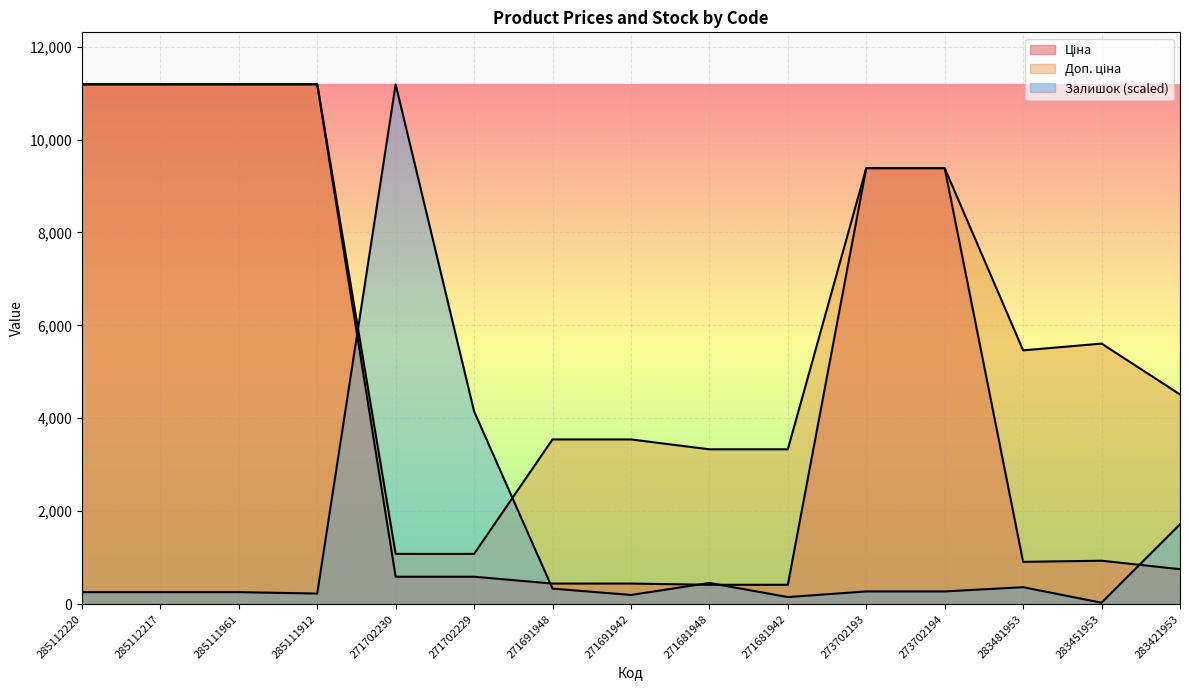

What is the highest value of the Ціна series?

11188.2